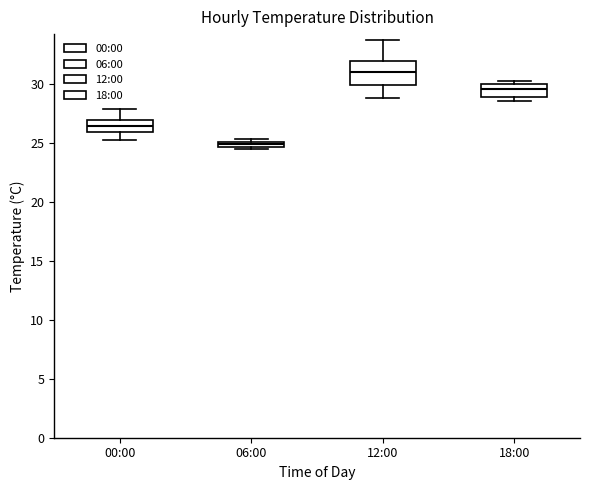

Which box has the highest median line?

12:00